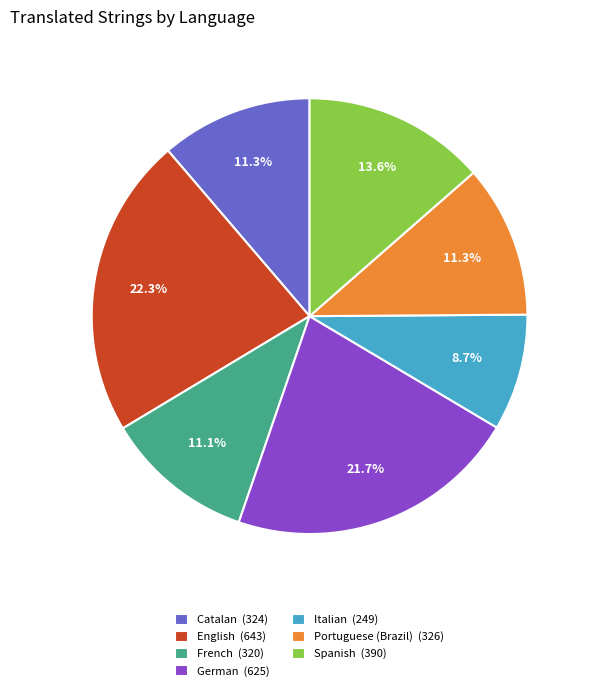

What percentage is NOT represented by English?

77.7%